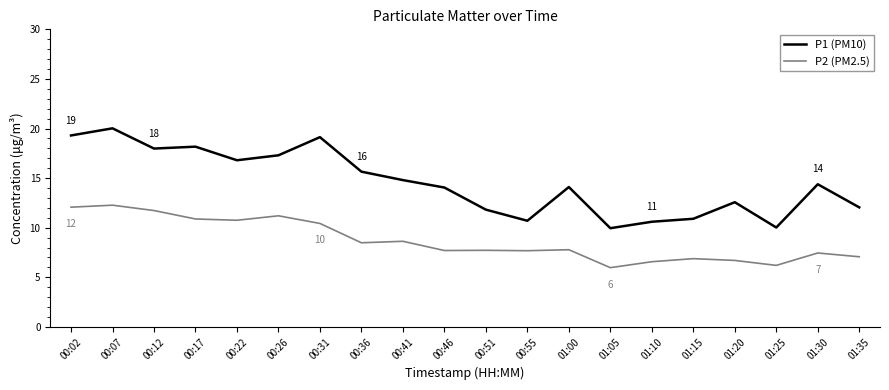

Between 00:55 and 01:35, which series saw the biggest shift?

P1 (PM10)